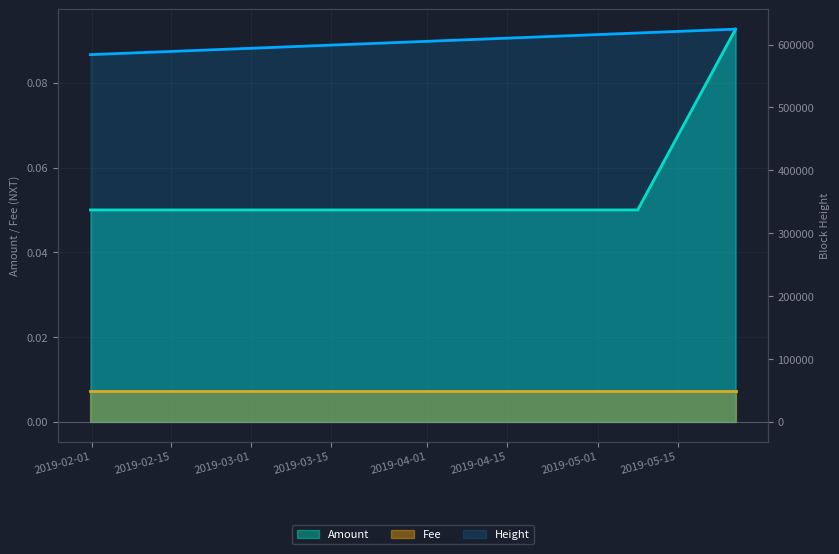

What is the sum of the Amount values at 2019-05-25 04:43:26 and 2019-05-07 23:43:38?

0.1